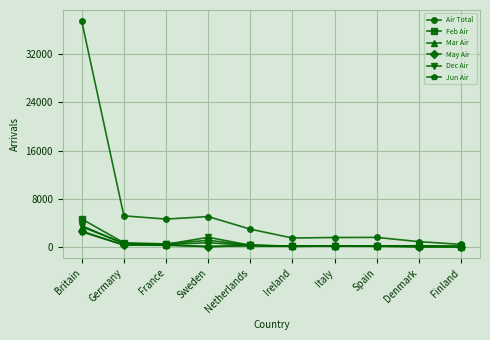

What is the value of the Air Total point at the 6th from the left?

1467